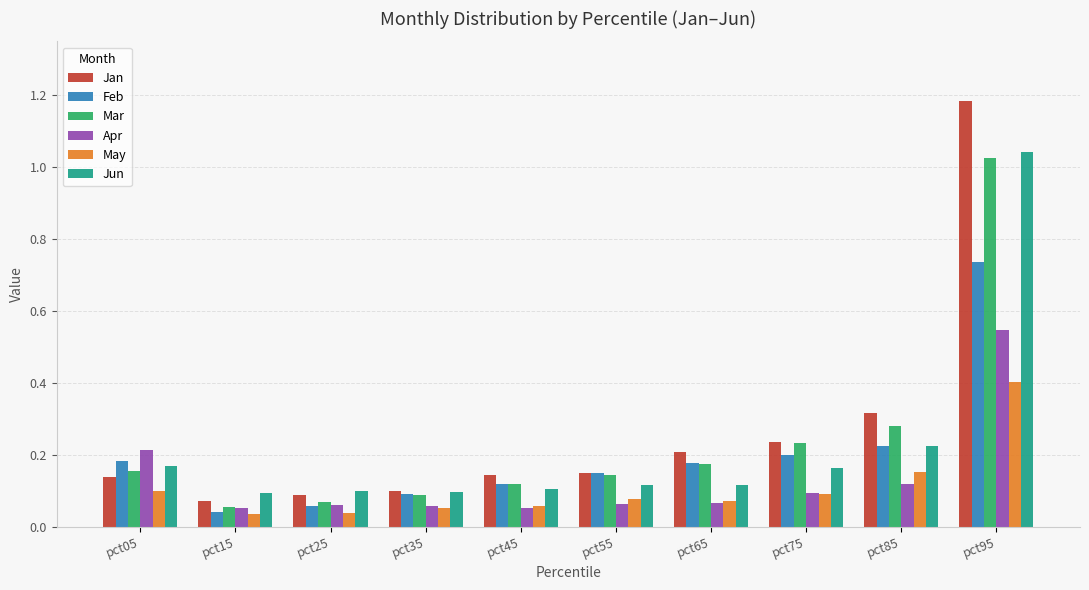

What is the difference between the maximum and minimum values in the Jun series?

0.9